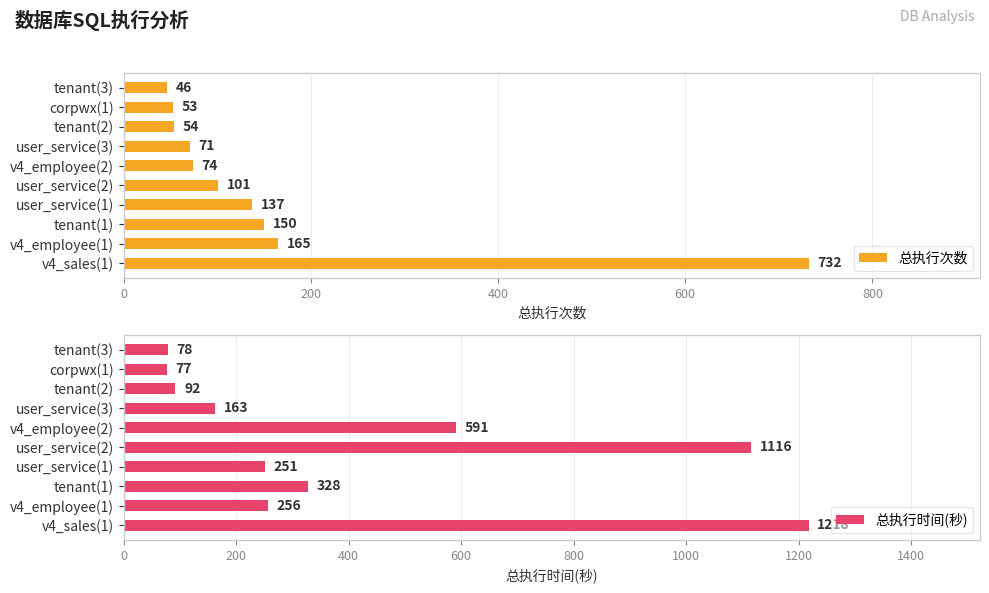

At which label is 总执行次数 closest to 389?

v4_employee(1)